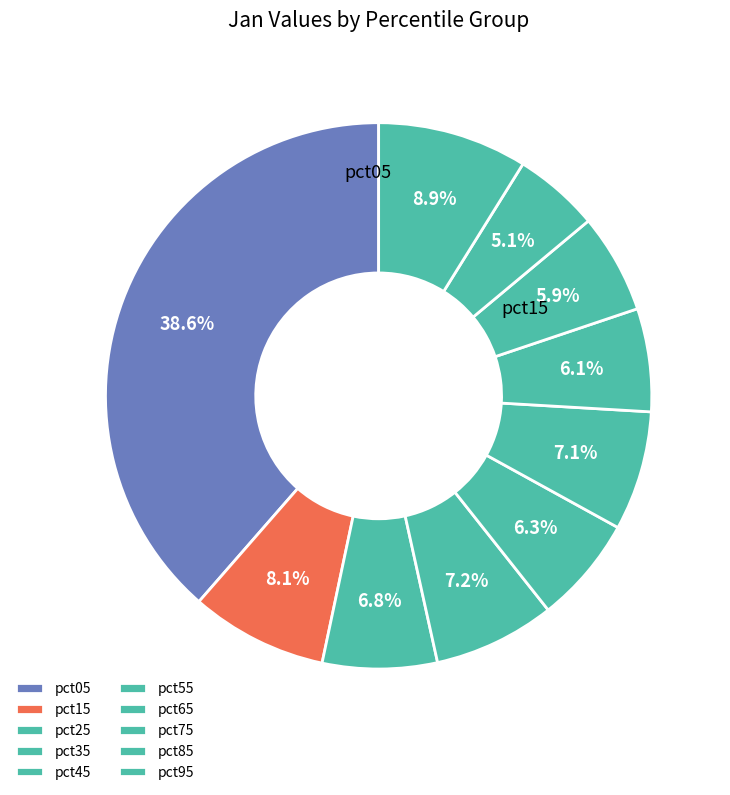

How many segments does this pie chart have?

10